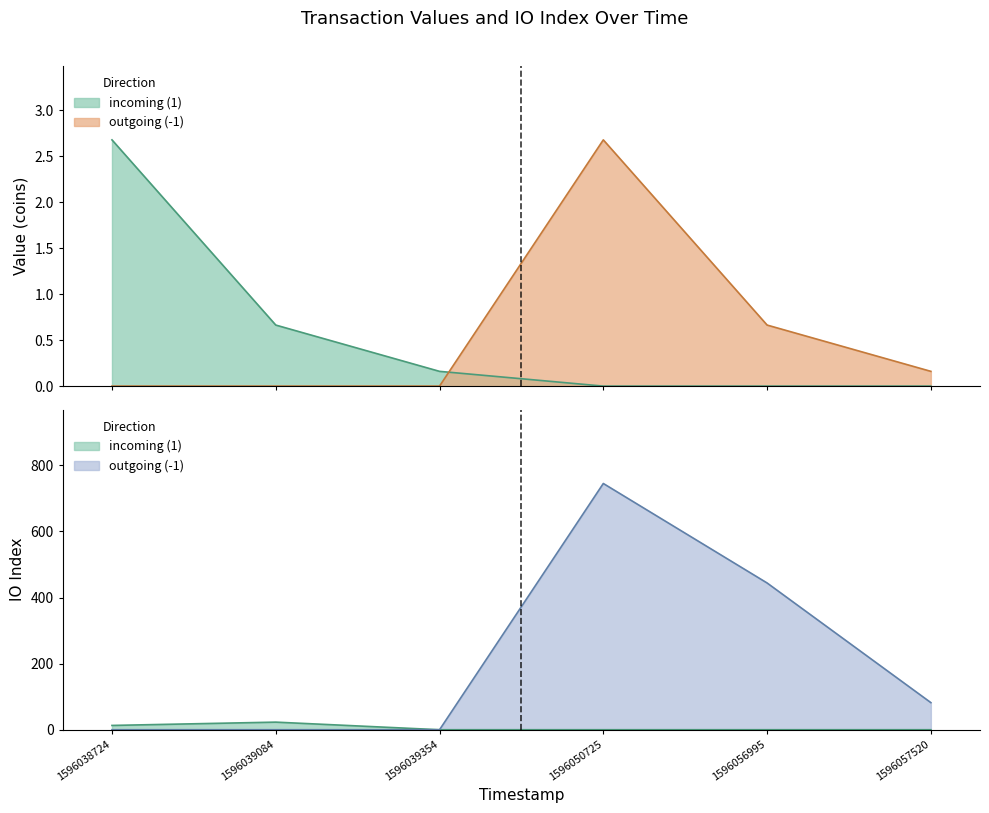

What is the average value?

212